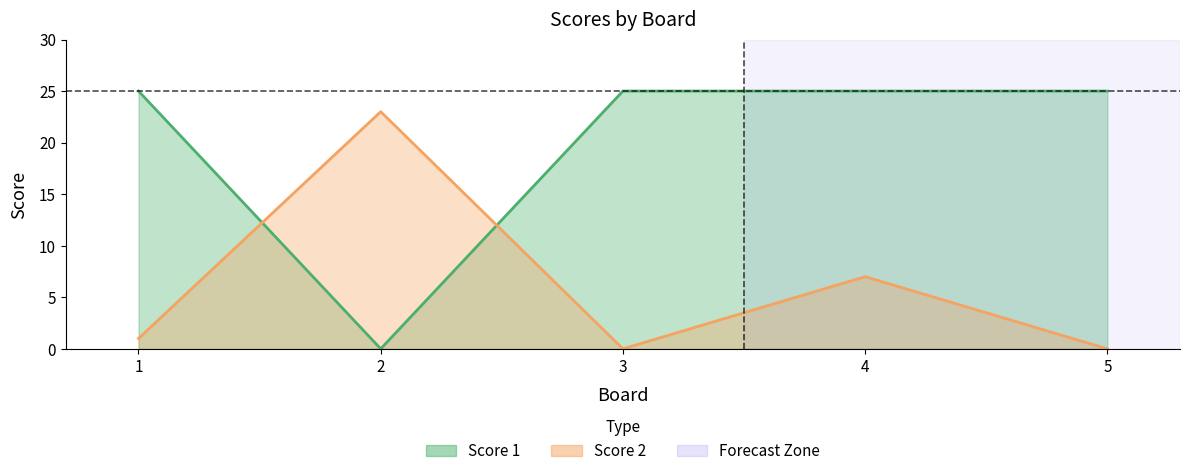

How many interior local valleys does the Score 1 series have?

1